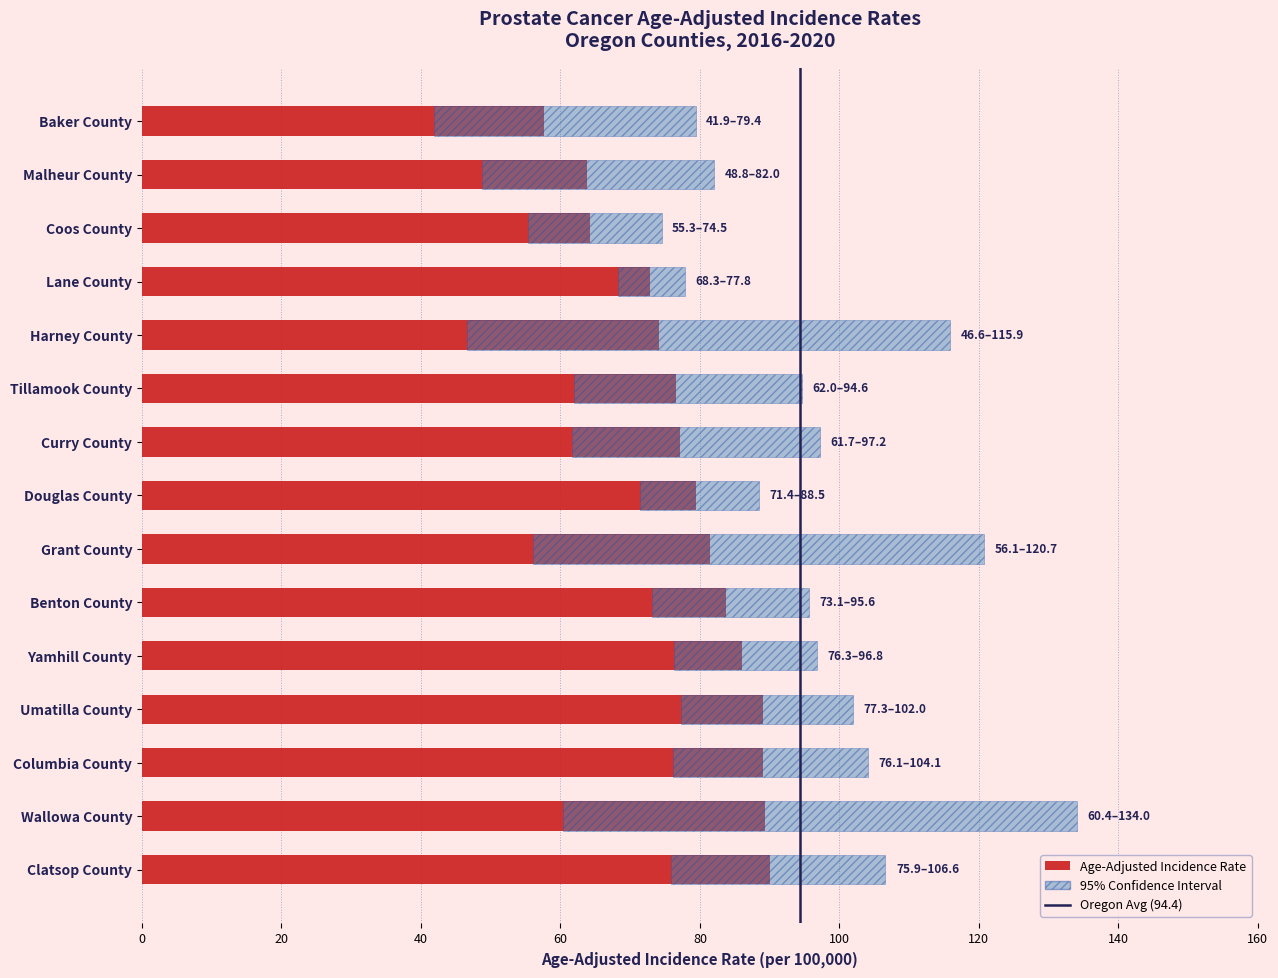

Reading left to right, extract all data points from this chart.

Age-Adjusted Incidence Rate: 57.7	63.8	64.2	72.9	74.2	76.6	77.2	79.5	81.4	83.7	86.1	89.0	89.1	89.4	90.1
Lower 95% CI: 41.9	48.8	55.3	68.3	46.6	62.0	61.7	71.4	56.1	73.1	76.3	77.3	76.1	60.4	75.9
Upper 95% CI: 79.4	82.0	74.5	77.8	115.9	94.6	97.2	88.5	120.7	95.6	96.8	102.0	104.1	134.0	106.6